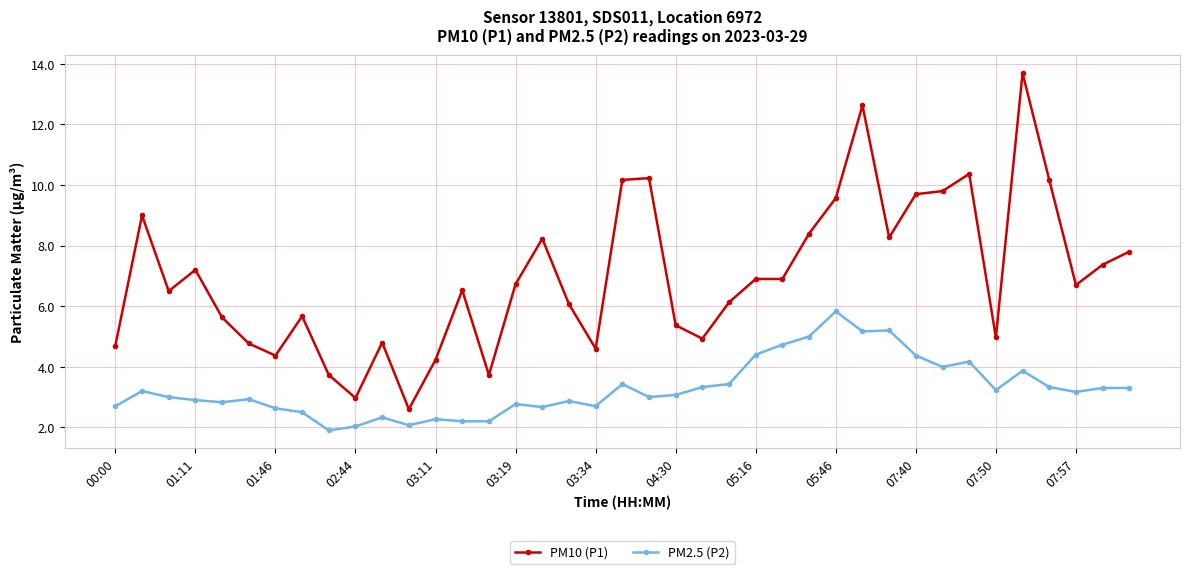

What is the value of the PM2.5 (P2) point at the 37th from the left?

3.2